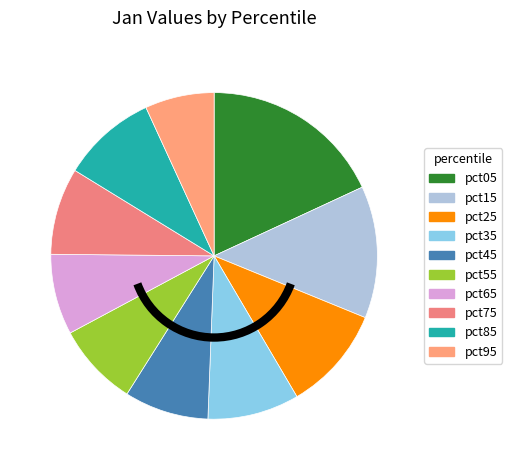

The pct15 slice represents 5% of the pie. True or false?

False